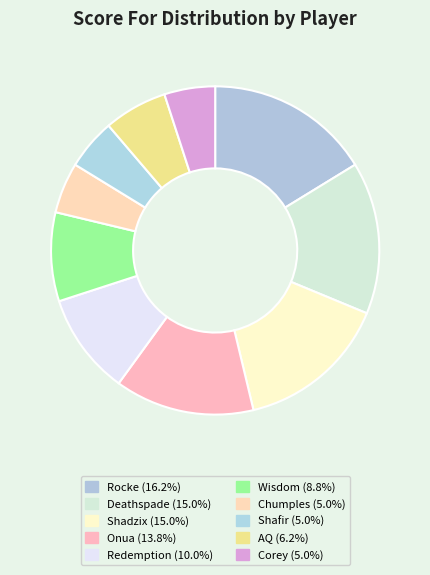

Approximately how many times larger is the value at Onua compared to Shadzix?

0.9